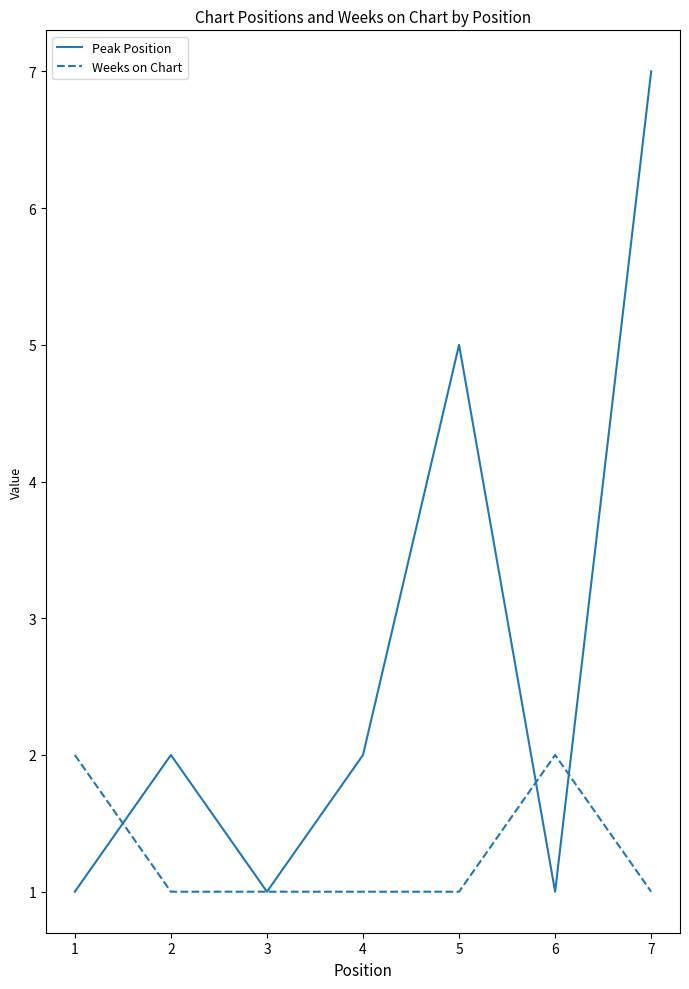

List the series in order of their overall mean, highest first.

Peak Position, Weeks on Chart